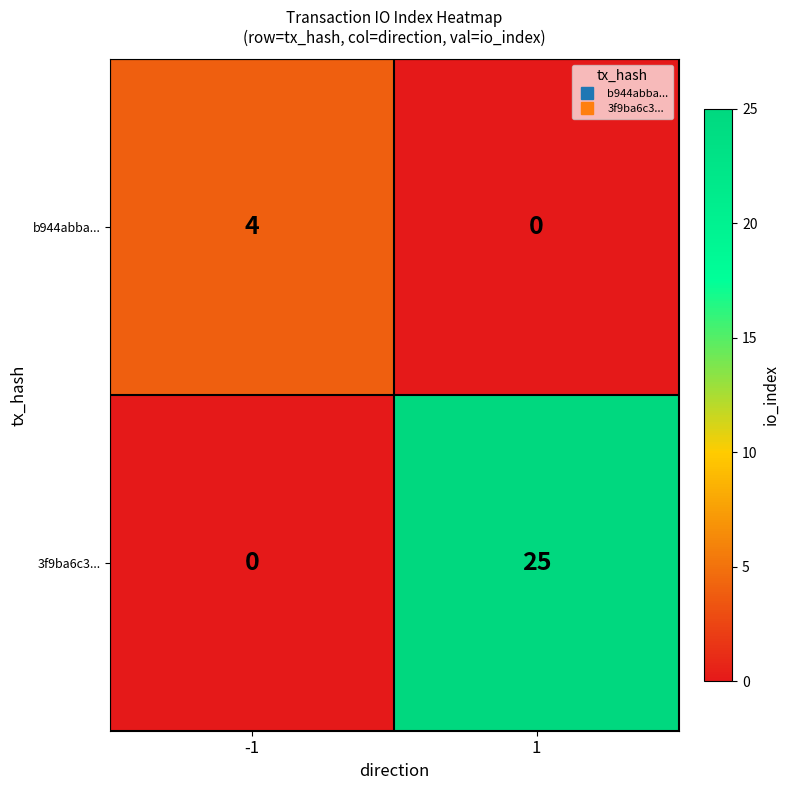

Which series has the largest total across all categories?

3f9ba6c3...